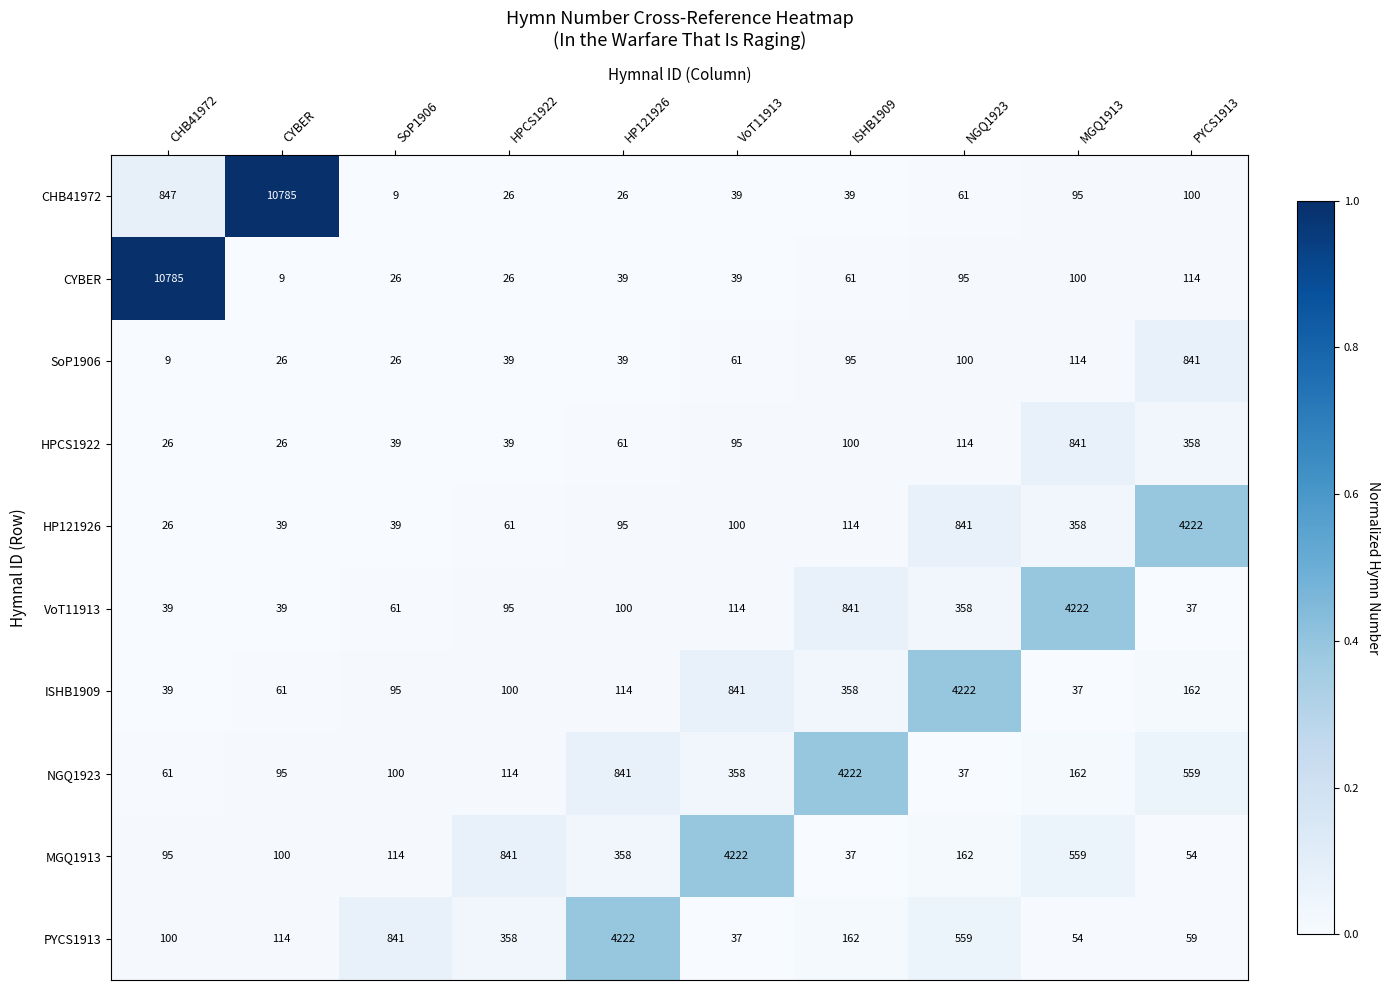

What is the average value of the SoP1906 series?

135